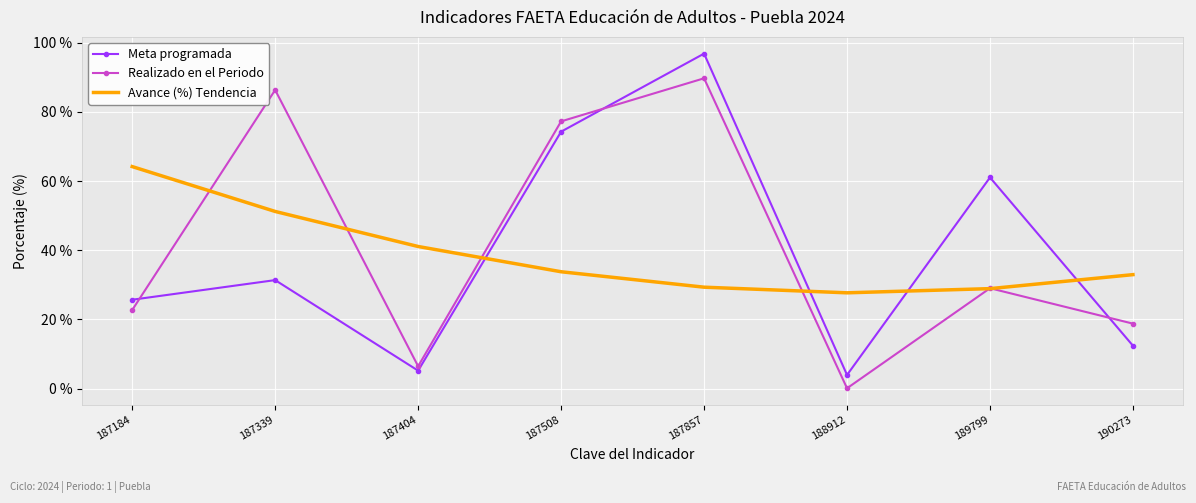

True or false: Realizado en el Periodo and Meta programada intersect in this chart.

True